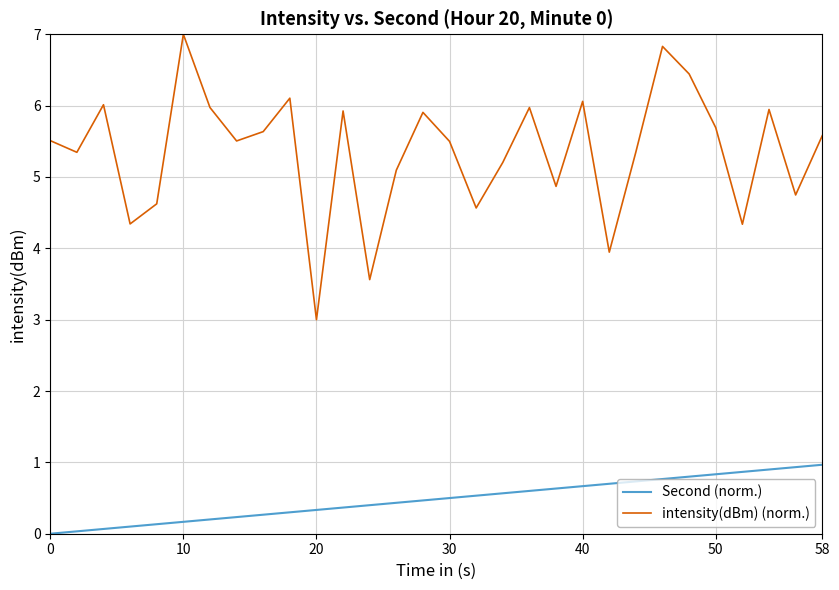

What is the difference between the maximum and minimum values in the Second (norm.) series?

1.0